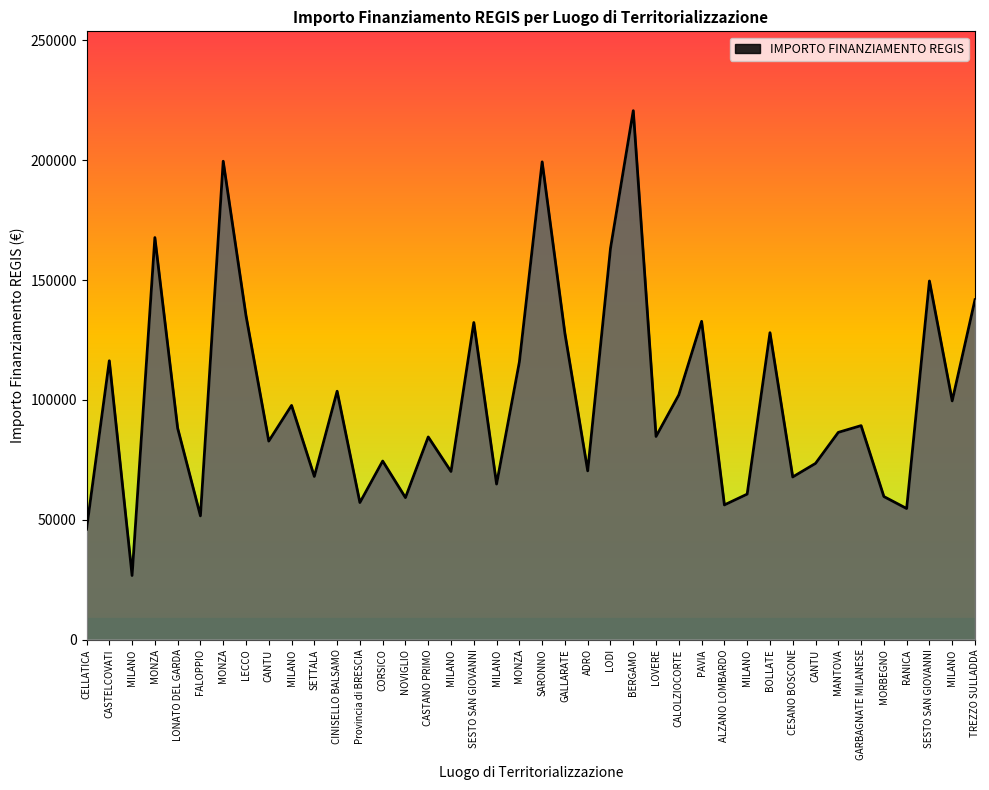

What is the sum of the values at MILANO and CINISELLO BALSAMO?

130349.8